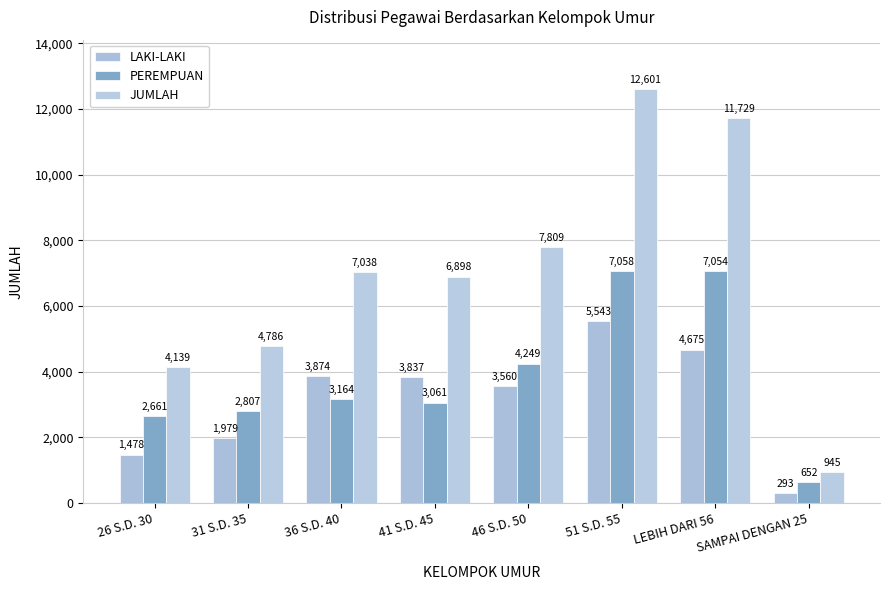

Which series has the largest total across all categories?

JUMLAH